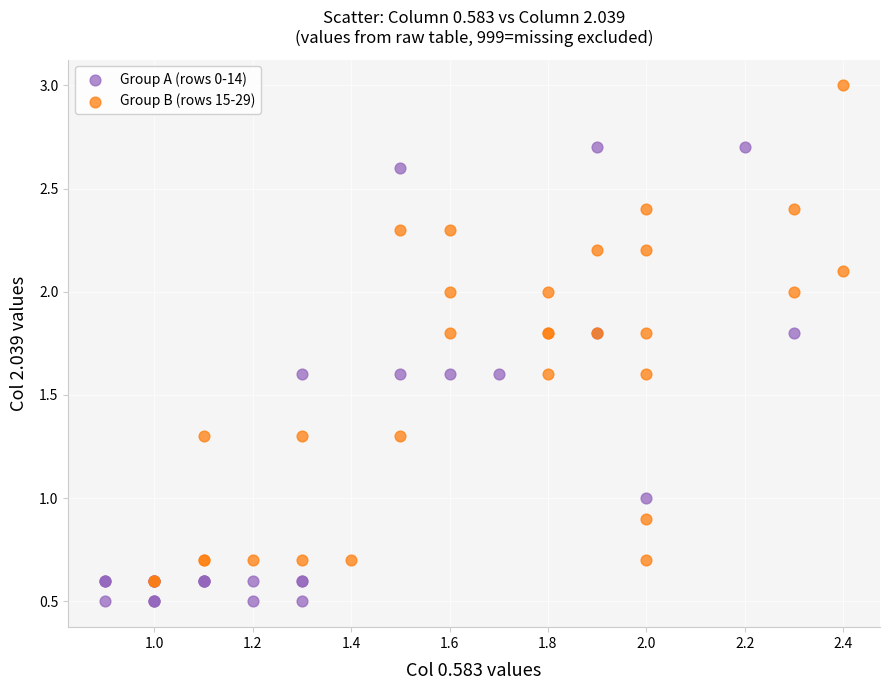

Which series contains the highest Y value?

Group B (rows 15-29)